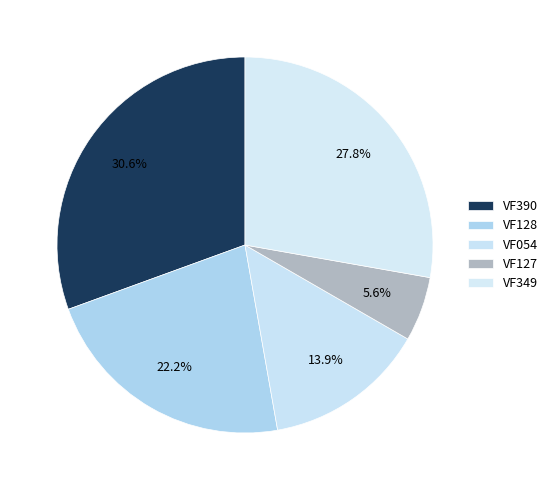

Count the number of slices in the pie.

5